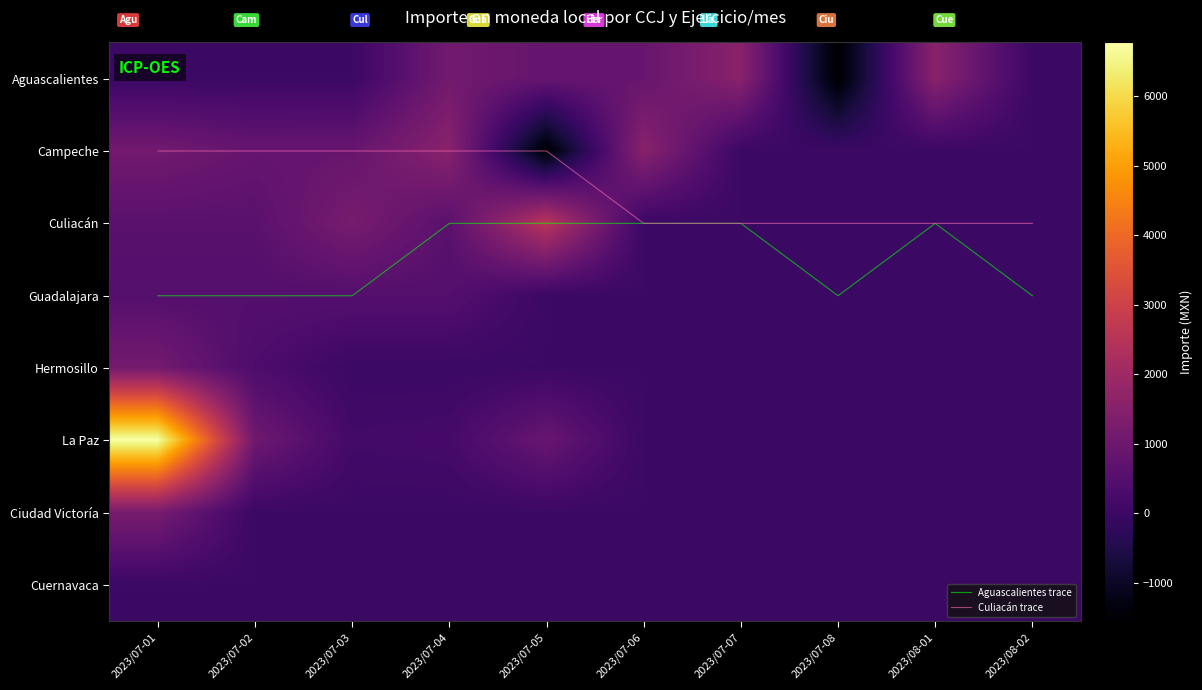

What is the difference between the highest and lowest values at 2023/07-02?

1045.0